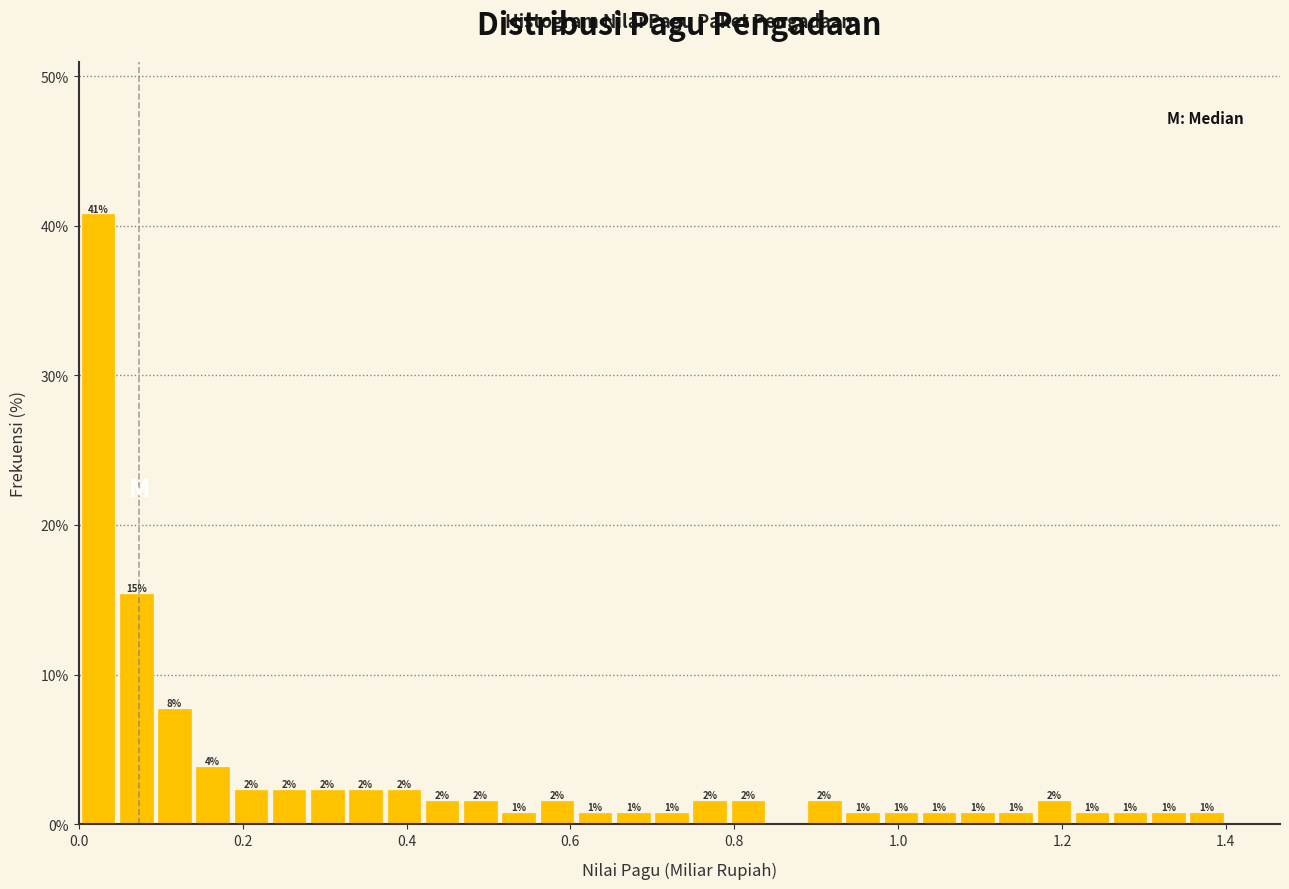

Around what value on the x-axis is the tallest bar? Give the approximate position of its centre, as read against the axis.

0.02